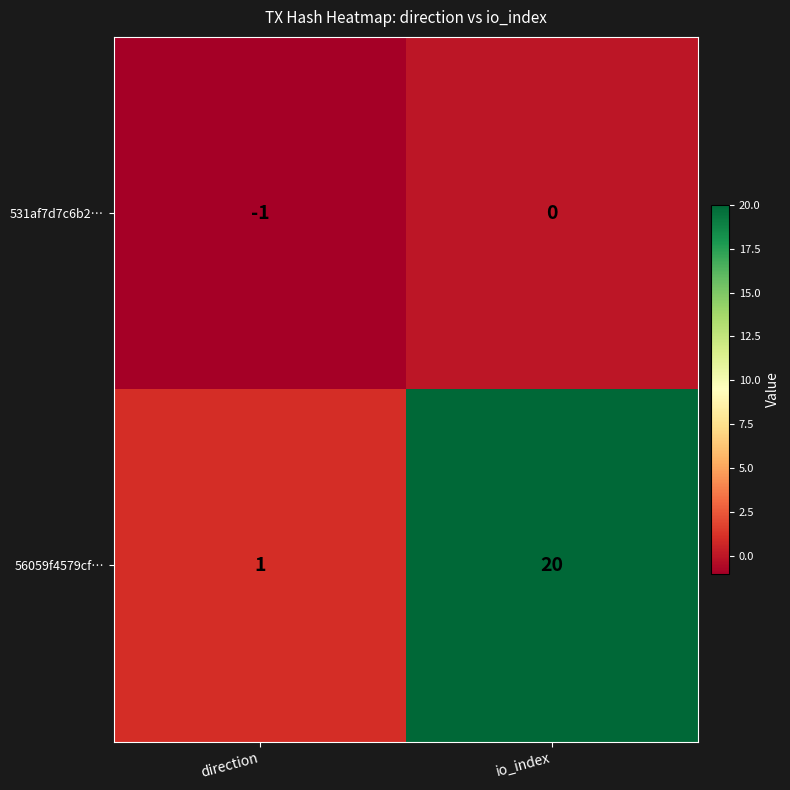

Count the number of categories in the chart.

2